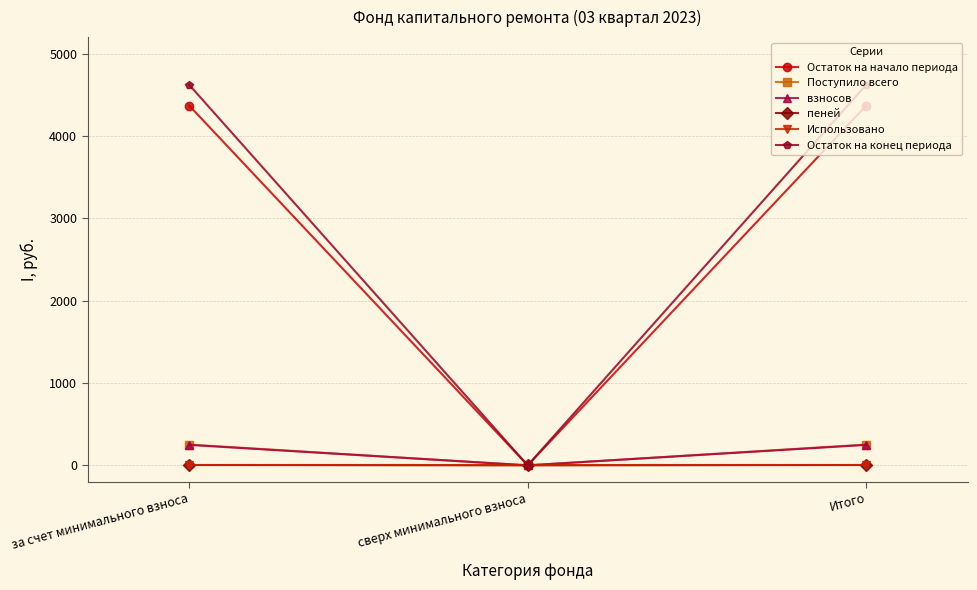

How many lines are shown in the chart?

6